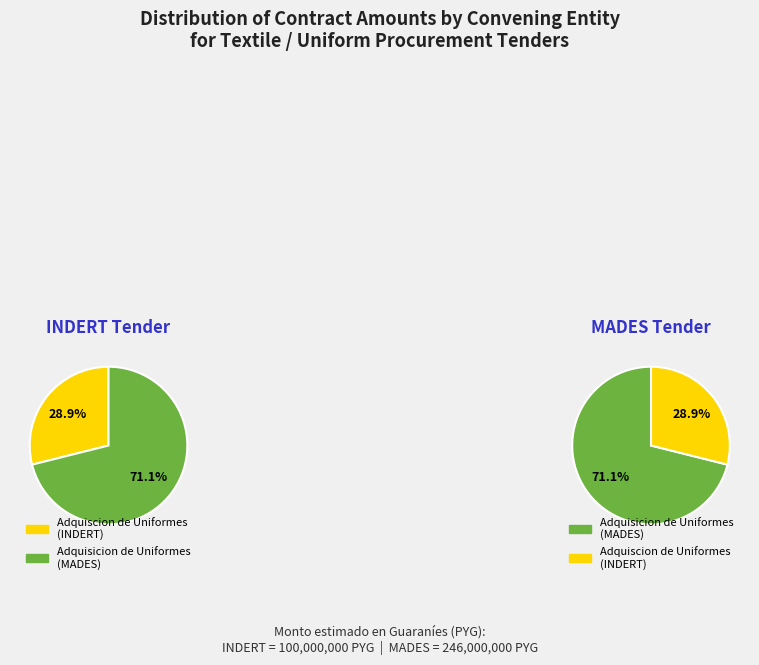

How many segments does this pie chart have?

2